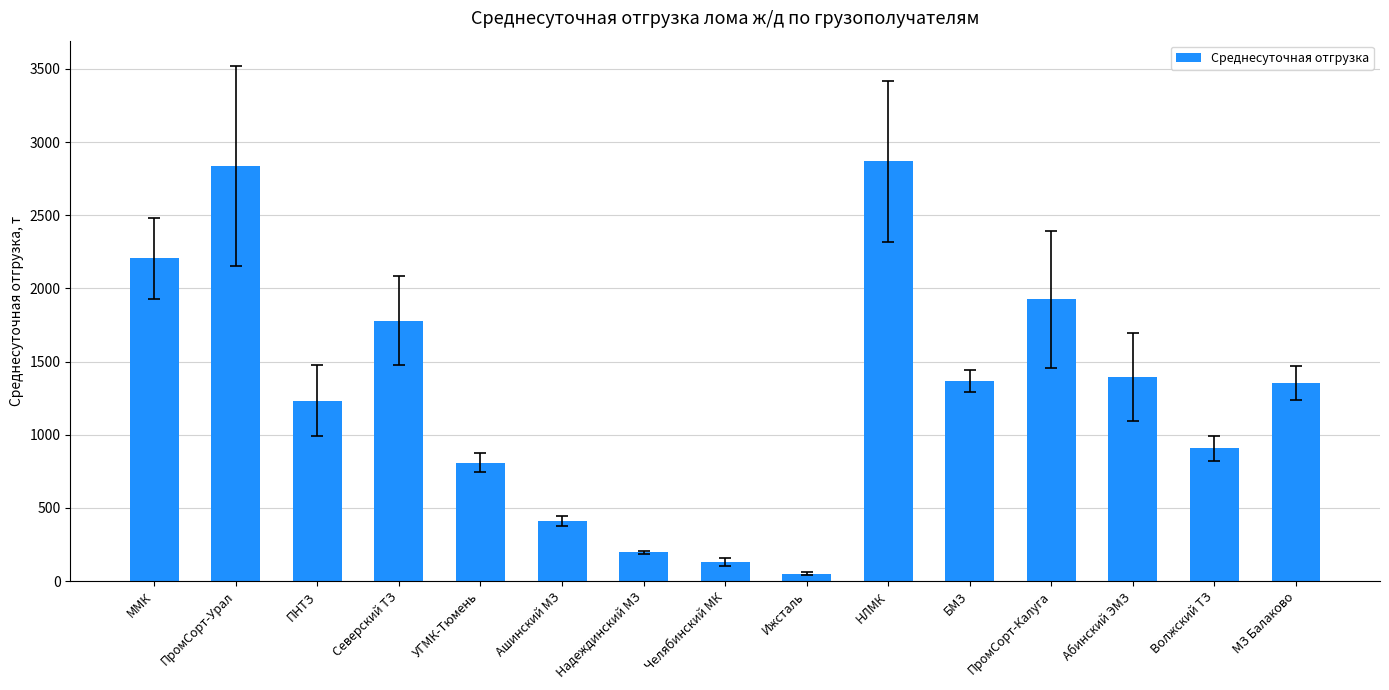

Between ПромСорт-Урал and Волжский ТЗ, which is larger?

ПромСорт-Урал